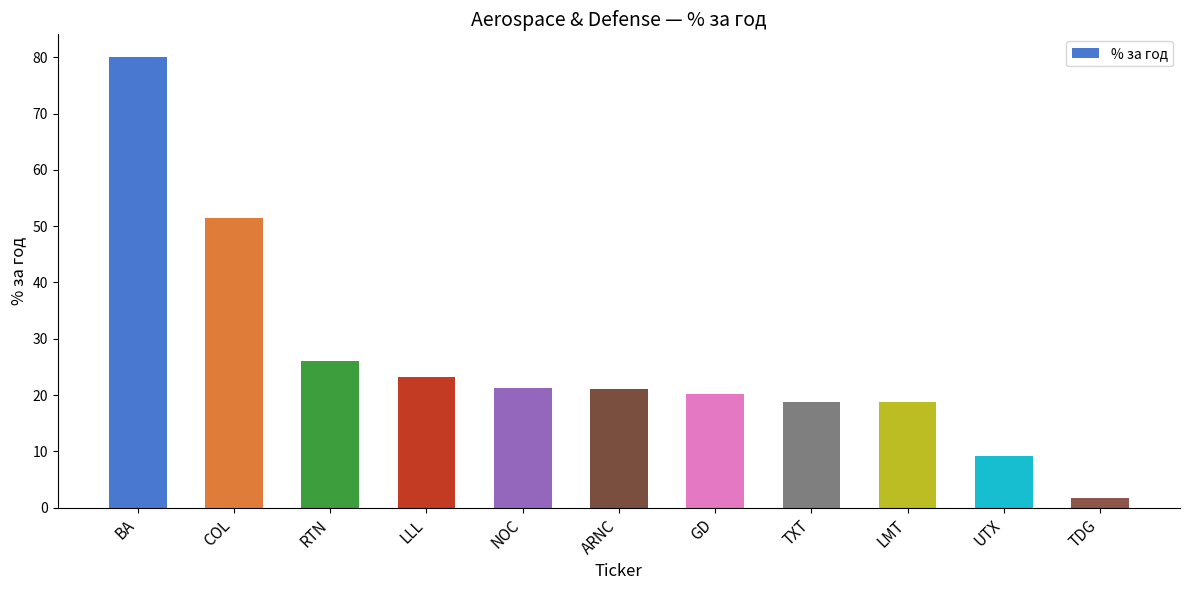

What is the approximate value at COL?

51.5